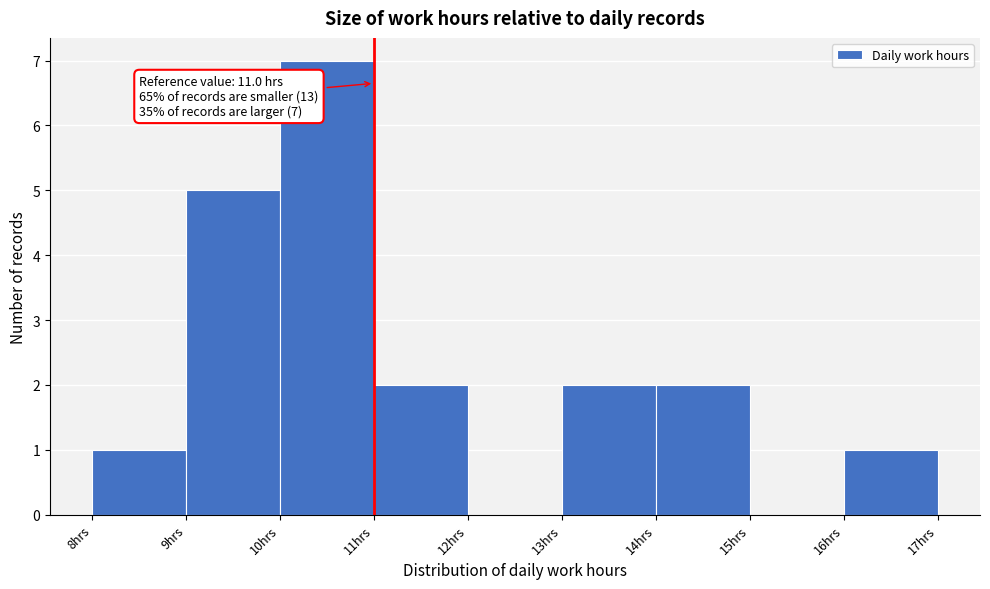

Over which range of the x-axis is the bar tallest?

10 to 11